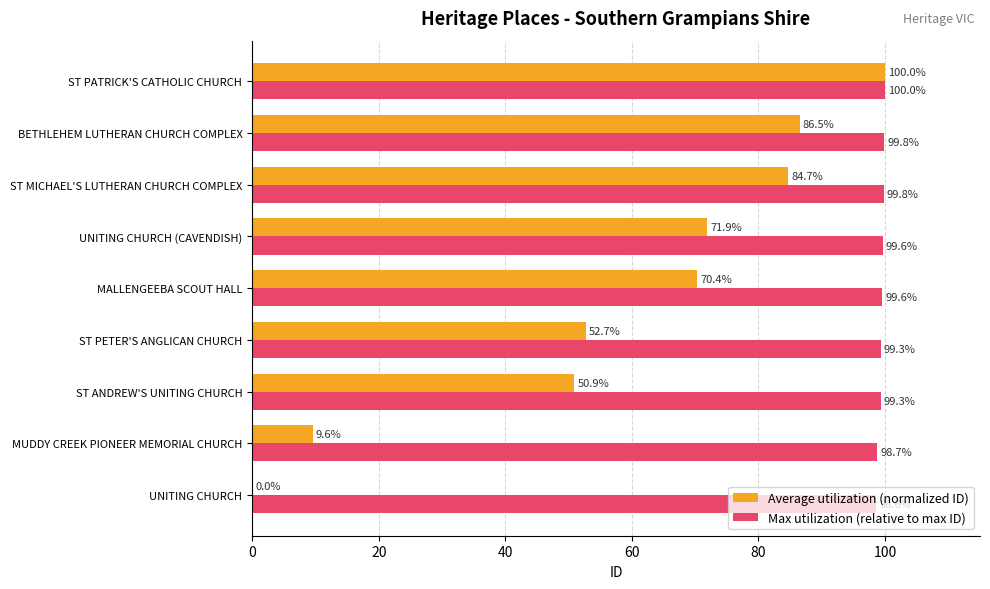

At which category is the sum across all series the highest?

ST PATRICK'S CATHOLIC CHURCH